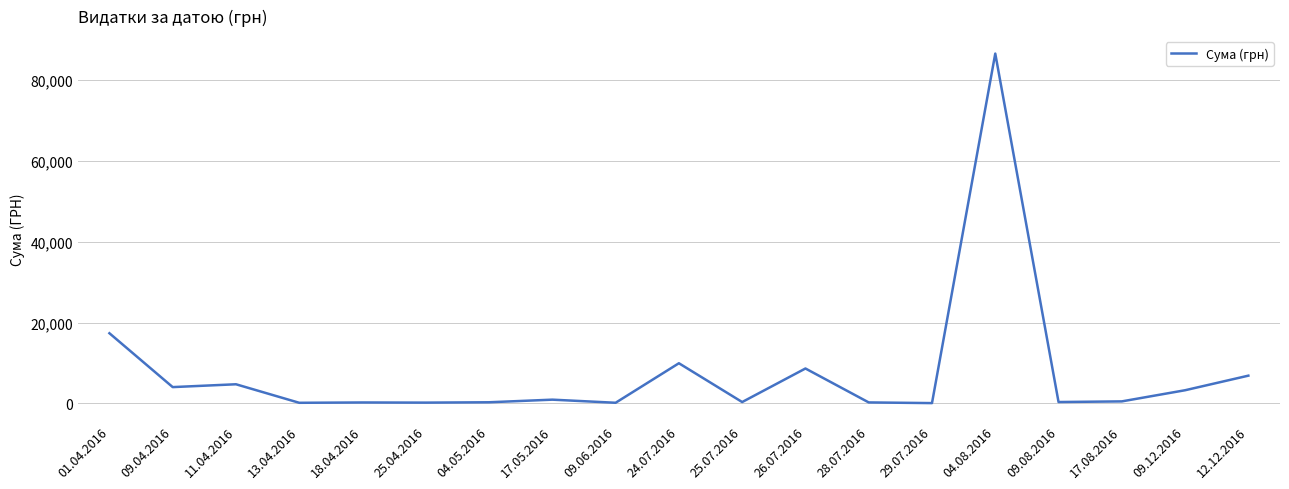

Which label corresponds to the largest value in the chart?

04.08.2016